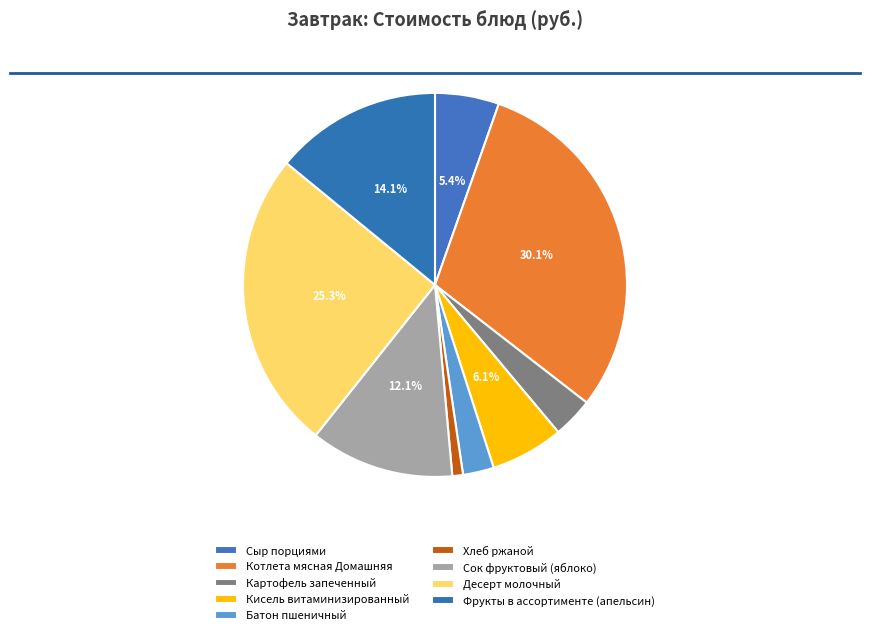

How many segments does this pie chart have?

9